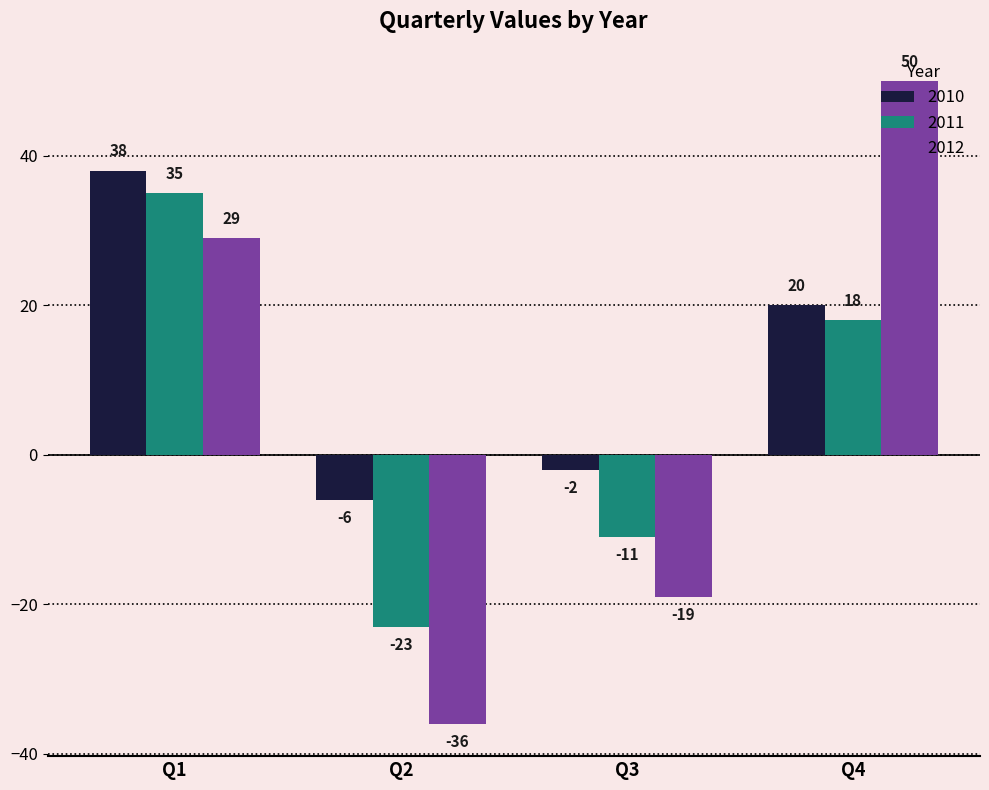

Are the bars grouped side by side (vs. stacked)?

Yes